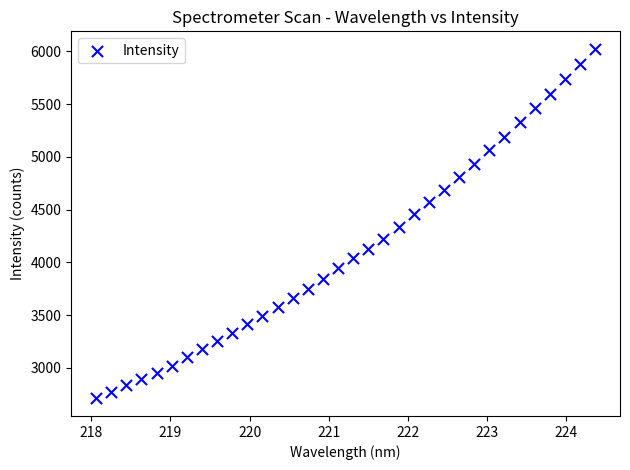

What is the range of X values (max minus min)?

6.3